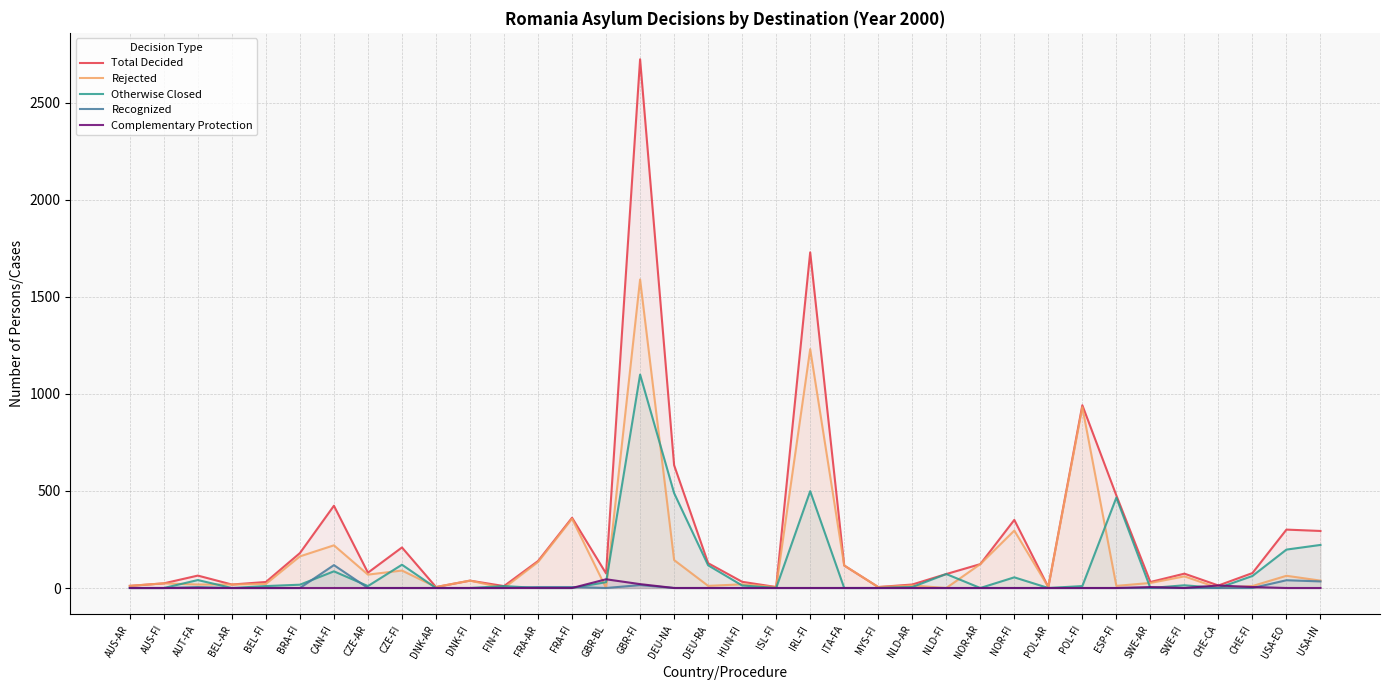

Between ITA-FA and CHE-CA, which is larger?

ITA-FA